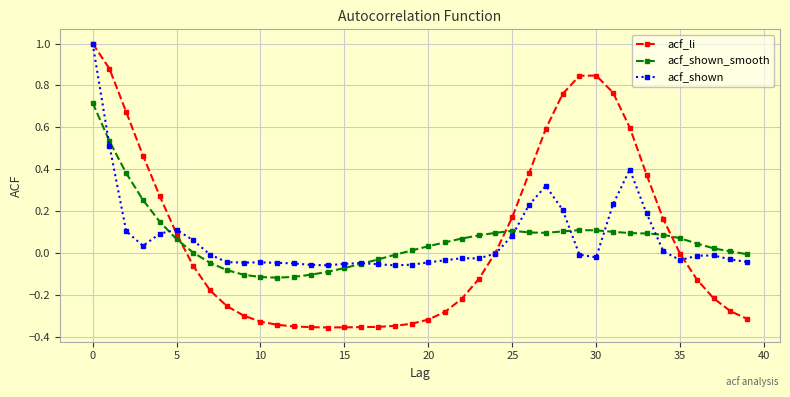

What is the greatest value displayed?

1.0